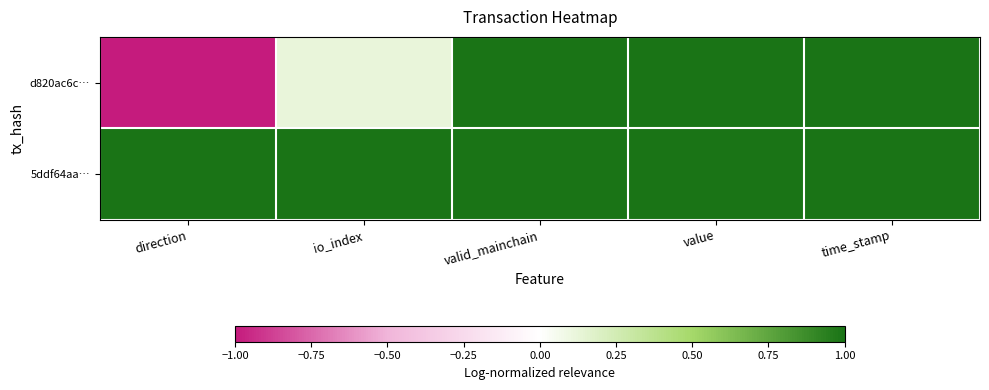

How many categories are shown in the chart?

5